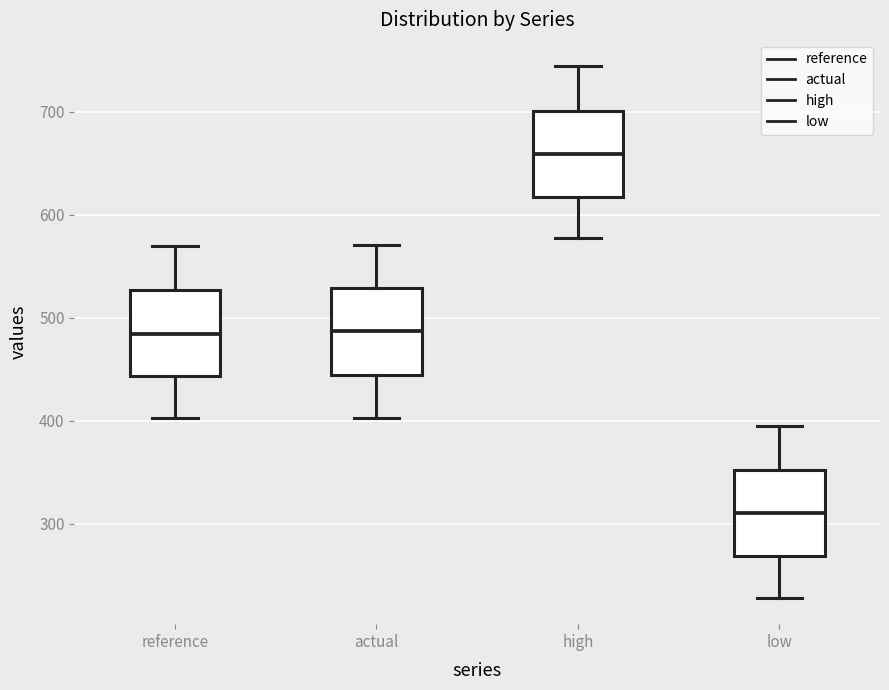

Which box's median line is the lowest?

low